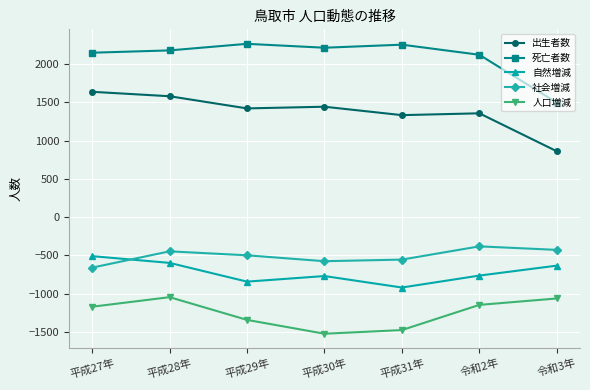

How many interior local valleys does the 人口増減 series have?

1